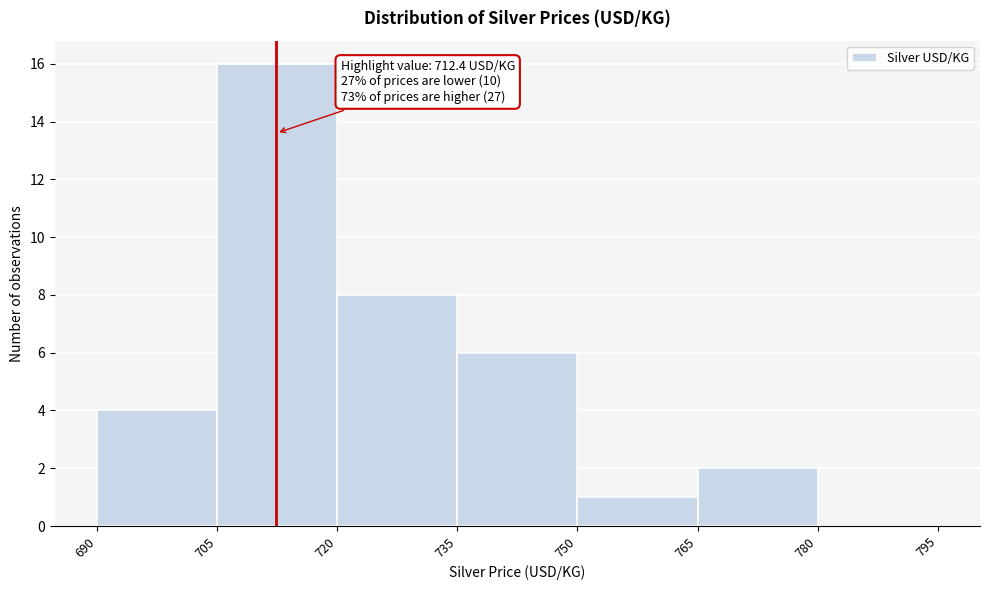

Over which range of the x-axis is the bar tallest?

705 to 720